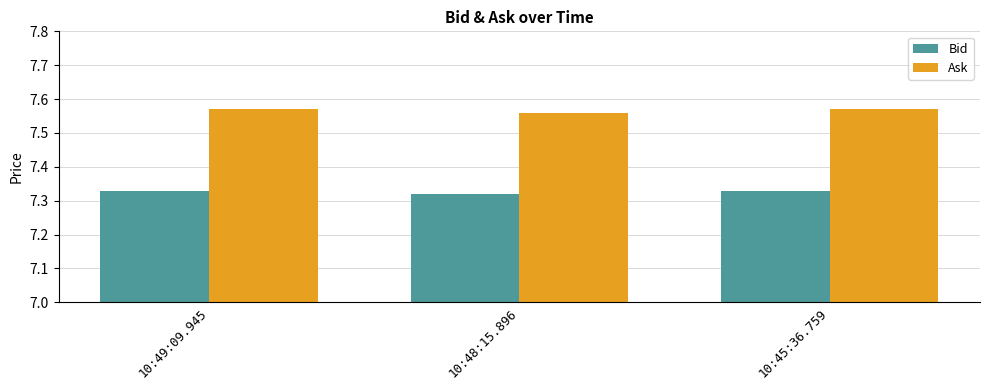

Which series has the largest range (max minus min)?

Ask